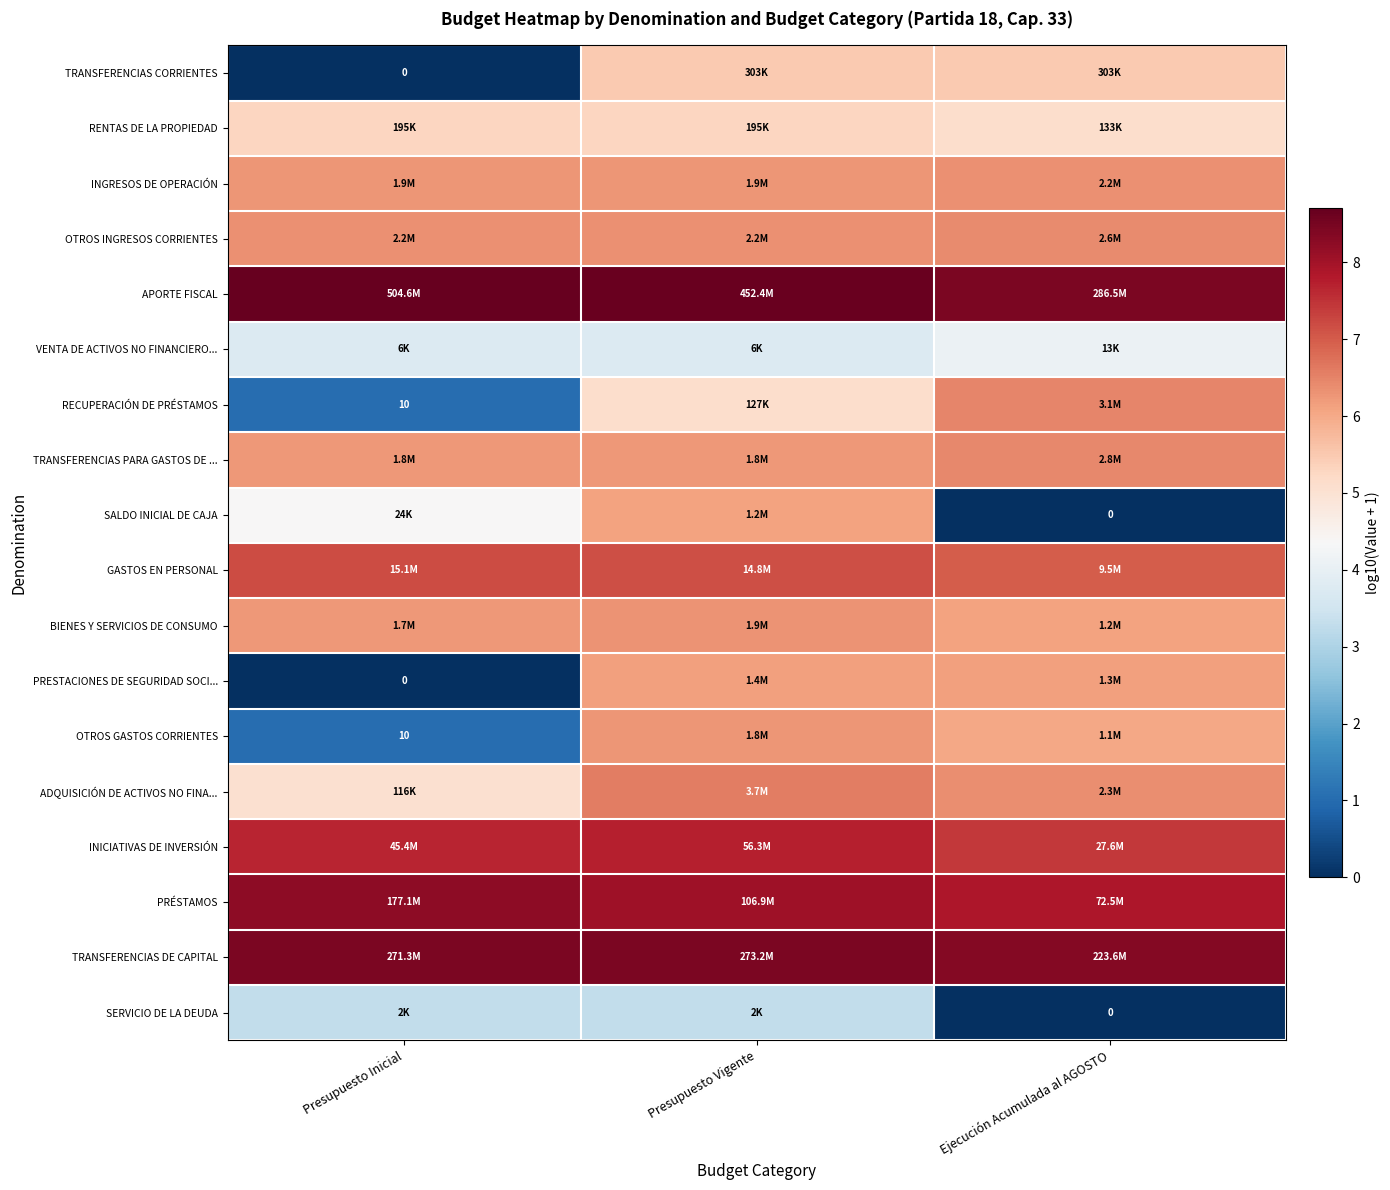

Is it true that APORTE FISCAL equals 8.7 at Presupuesto Vigente?

True